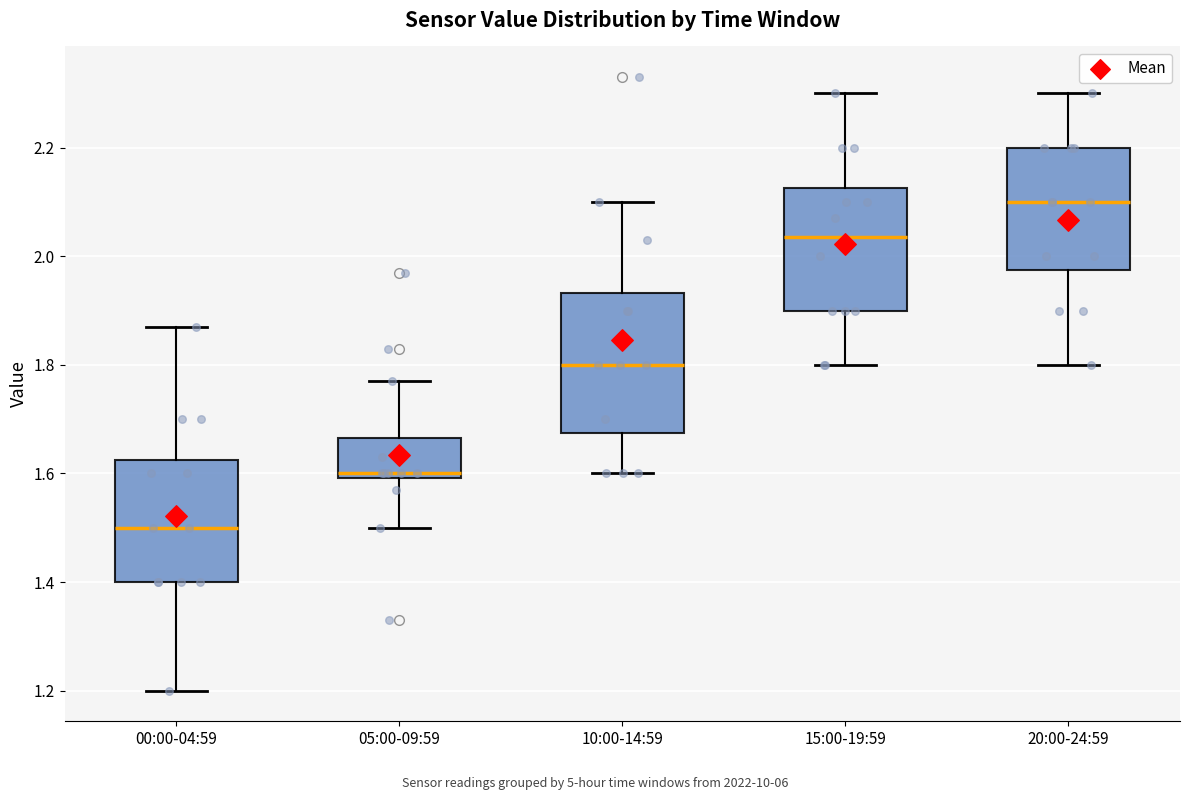

Comparing the boxes themselves (not the whiskers), which one is the tallest?

10:00-14:59